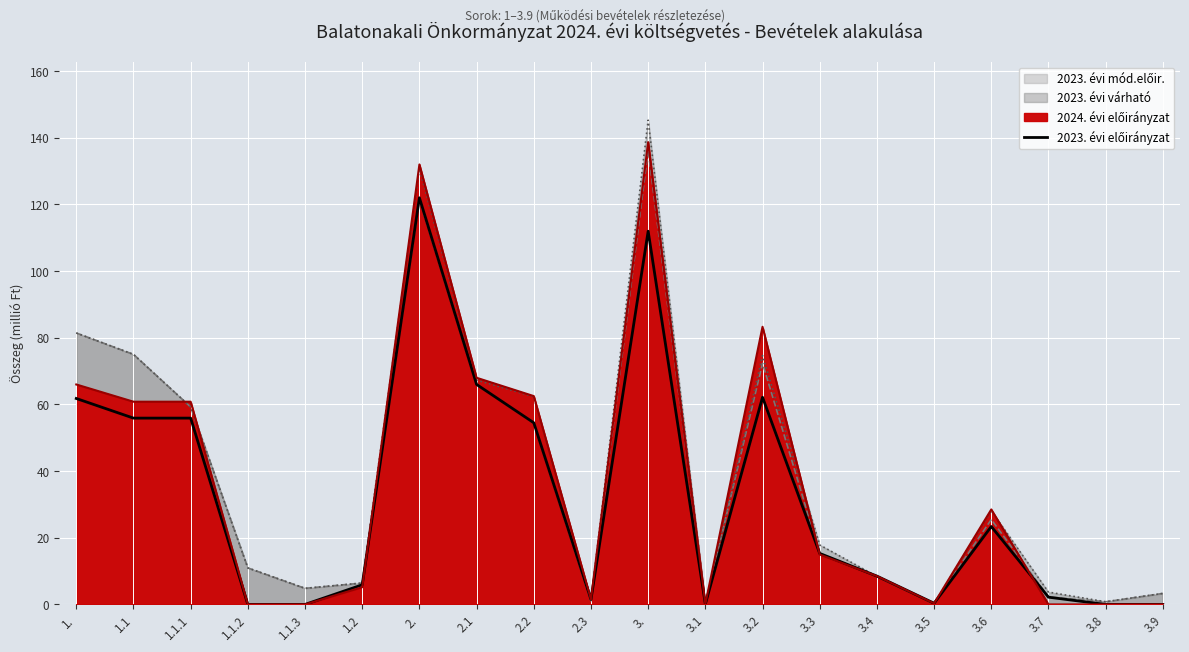

List the labels in order of value, smallest first.

1.1.2, 1.1.3, 3.8, 3.9, 3.1, 3.5, 2.3, 3.7, 1.2, 3.4, 3.3, 3.6, 2.2, 1.1, 1.1.1, 1., 3.2, 2.1, 3., 2.